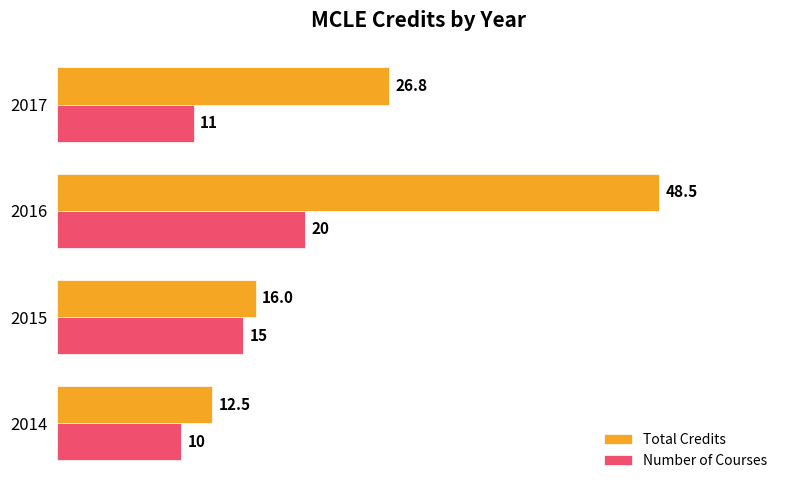

At which label does Total Credits reach its peak?

2016